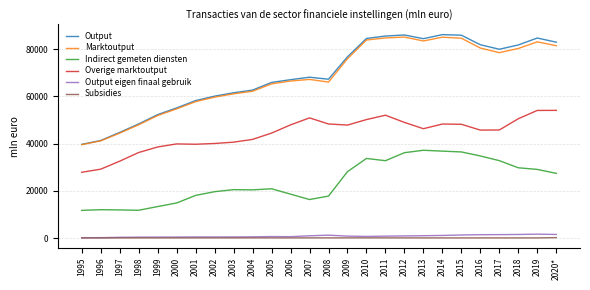

True or false: Marktoutput and Subsidies intersect in this chart.

False